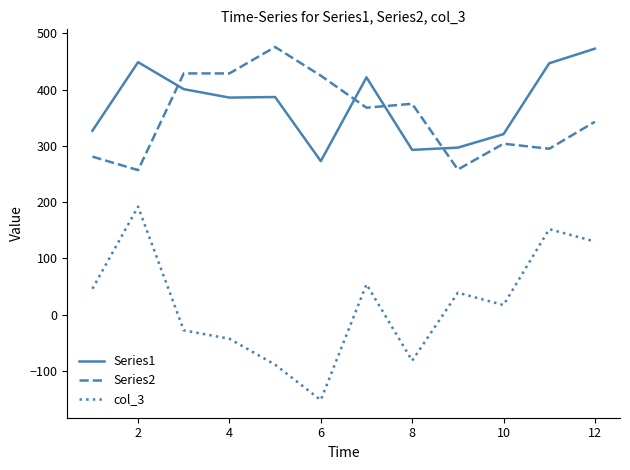

What is the difference between the maximum and minimum values in the col_3 series?

344